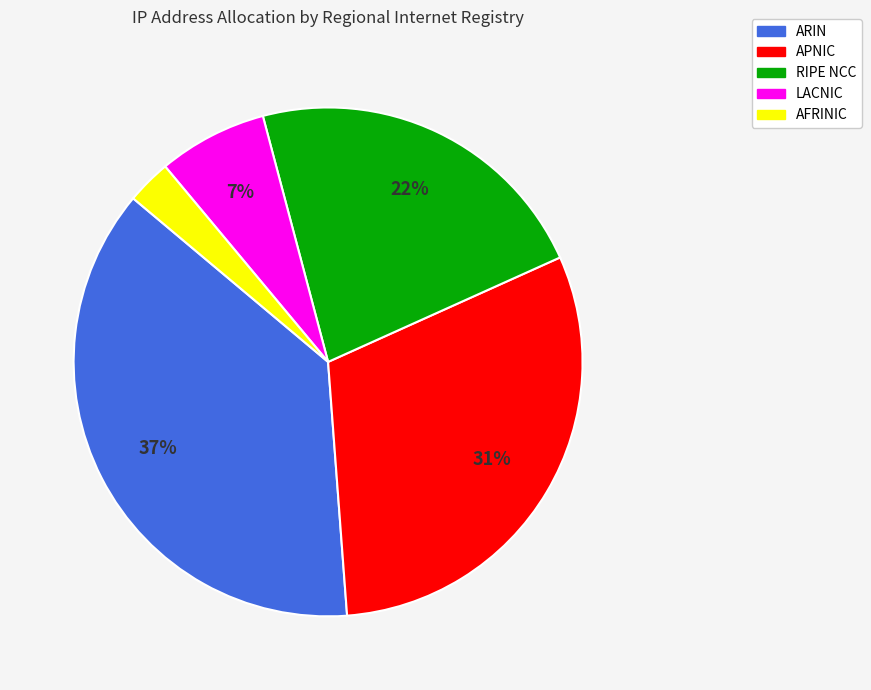

What is the ratio of the value at APNIC to the value at ARIN?

0.8